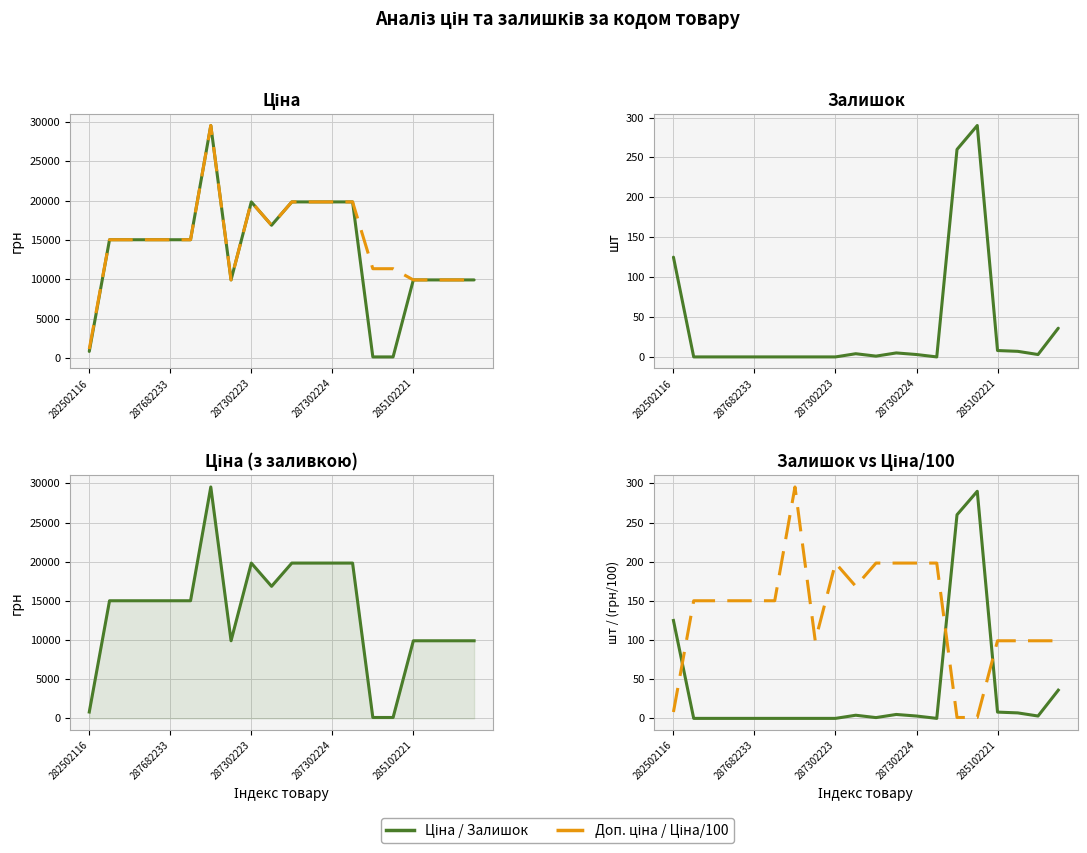

Rank the series at 10 from lowest to highest value.

Залишок, Ціна/100, Ціна, Доп. ціна